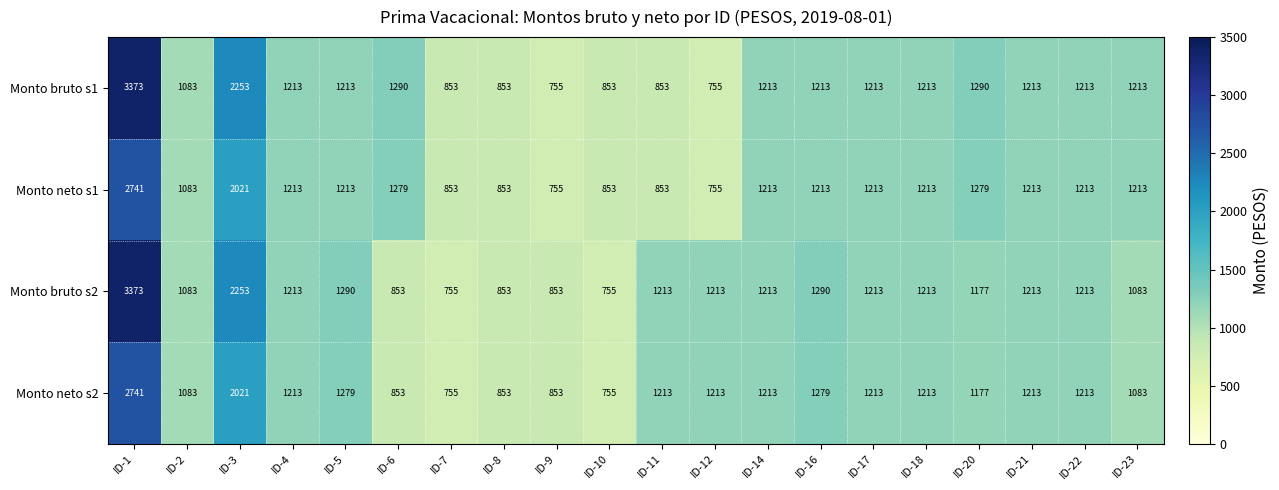

How many data points does each series have?

20